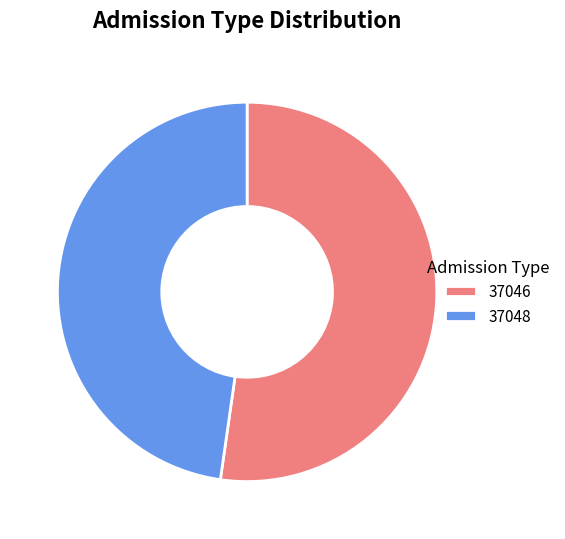

Is there a majority slice in this chart?

Yes